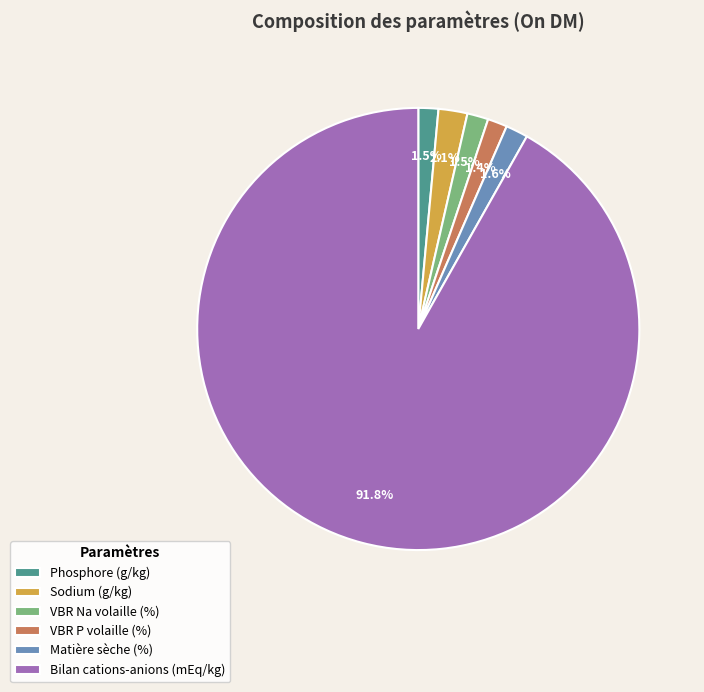

Combined, do VBR P volaille (%) and Matière sèche (%) account for over 50%?

No